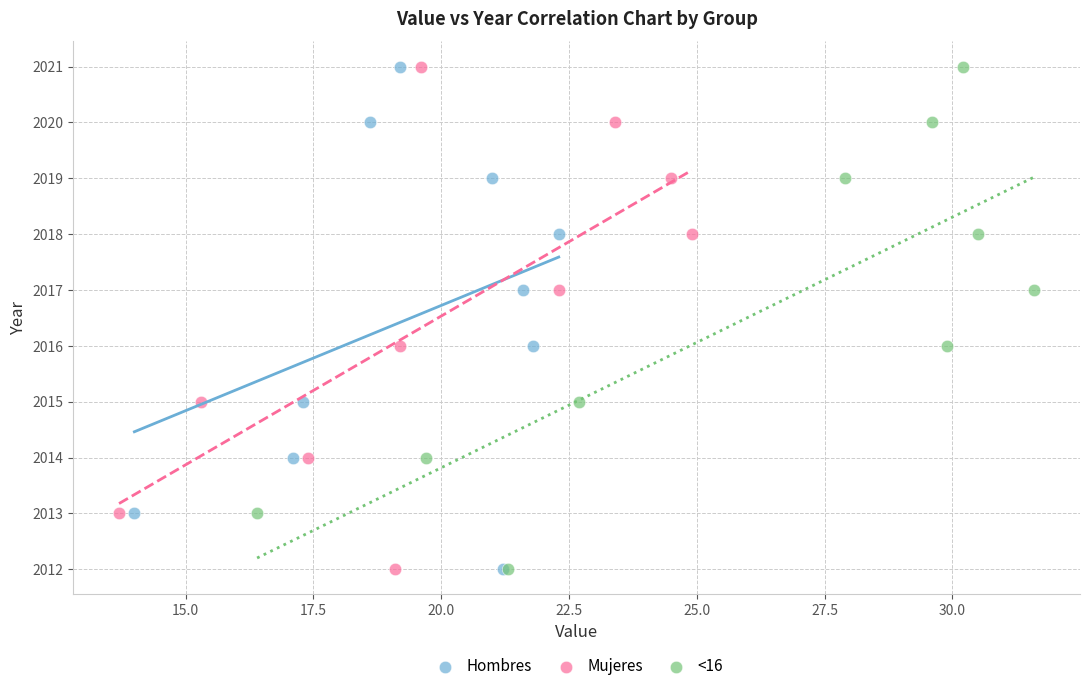

What are all the series names shown in the legend?

Hombres, Mujeres, <16